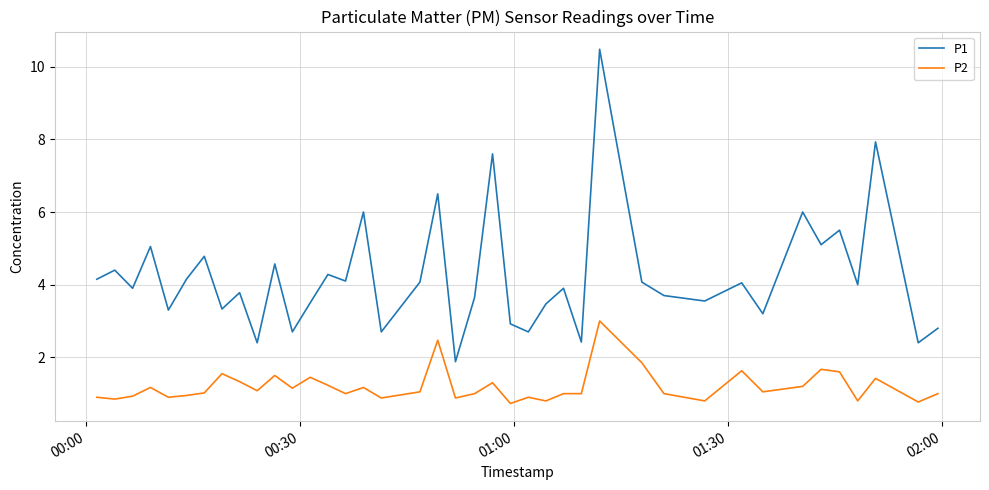

Which series has the largest range (max minus min)?

P1